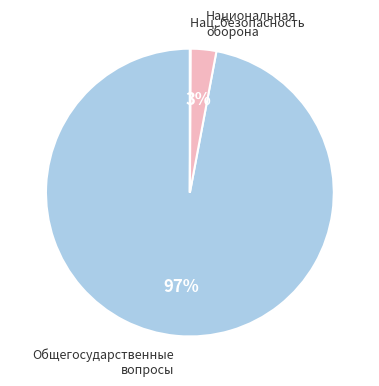

True or false: Общегосударственные вопросы accounts for 47% of the total.

False